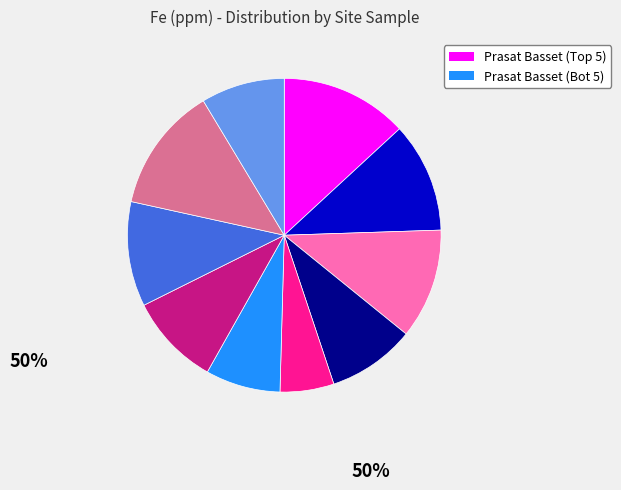

Does any single category account for the majority?

No